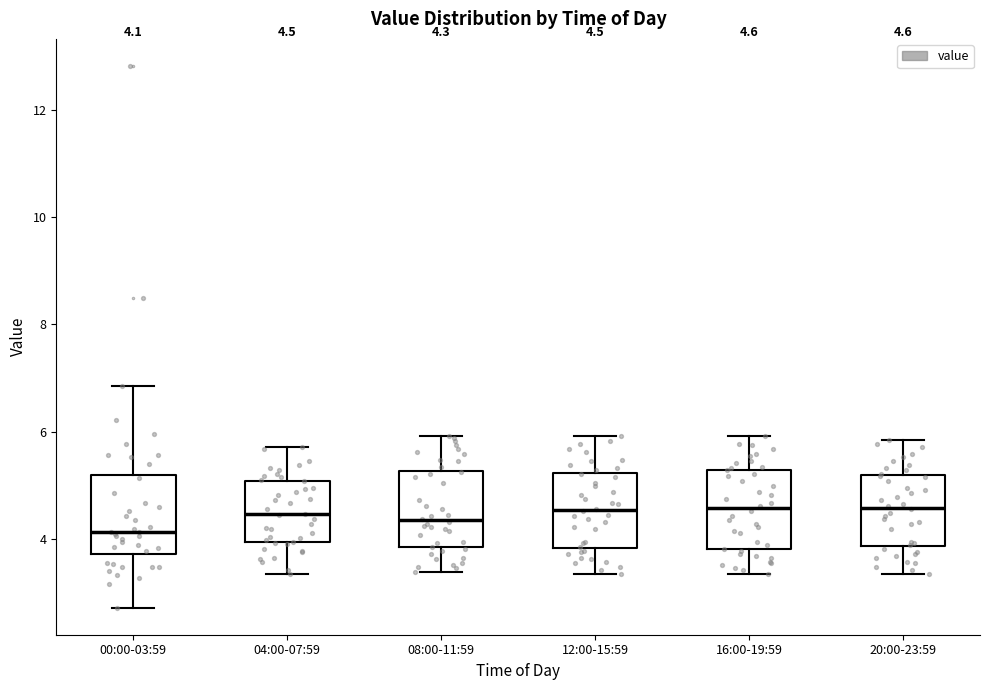

Which box has the lowest median line?

00:00-03:59